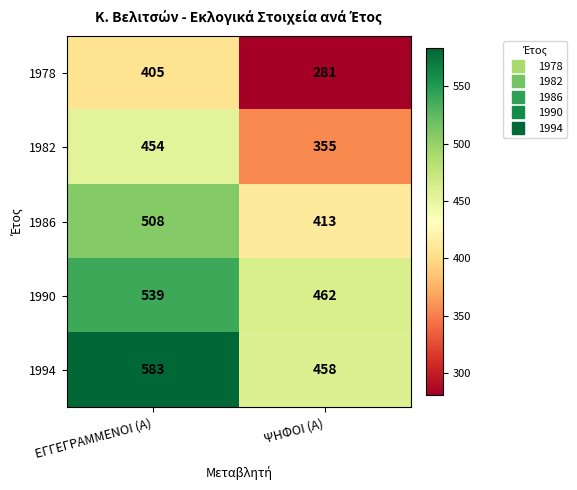

Is the value of 1986 at ΨΗΦΟΙ (Α) greater than the value of 1982 at ΨΗΦΟΙ (Α)?

Yes